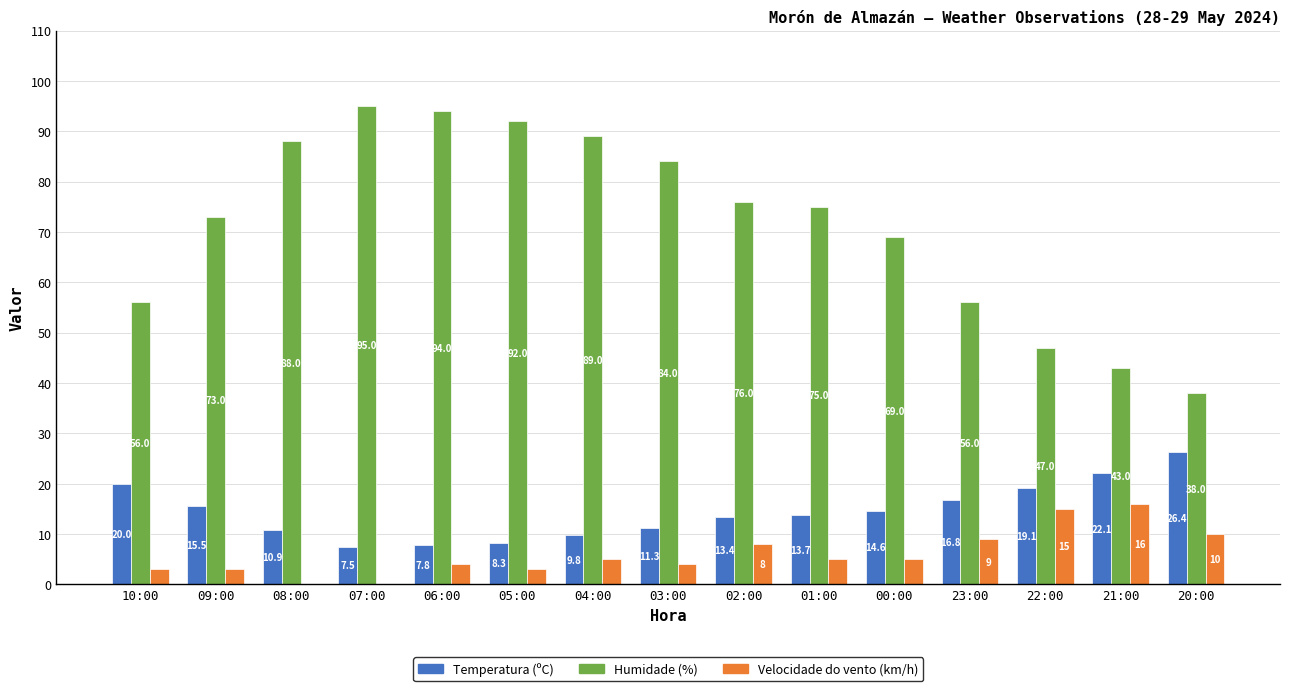

What is the total value across all series at 20:00?

74.4